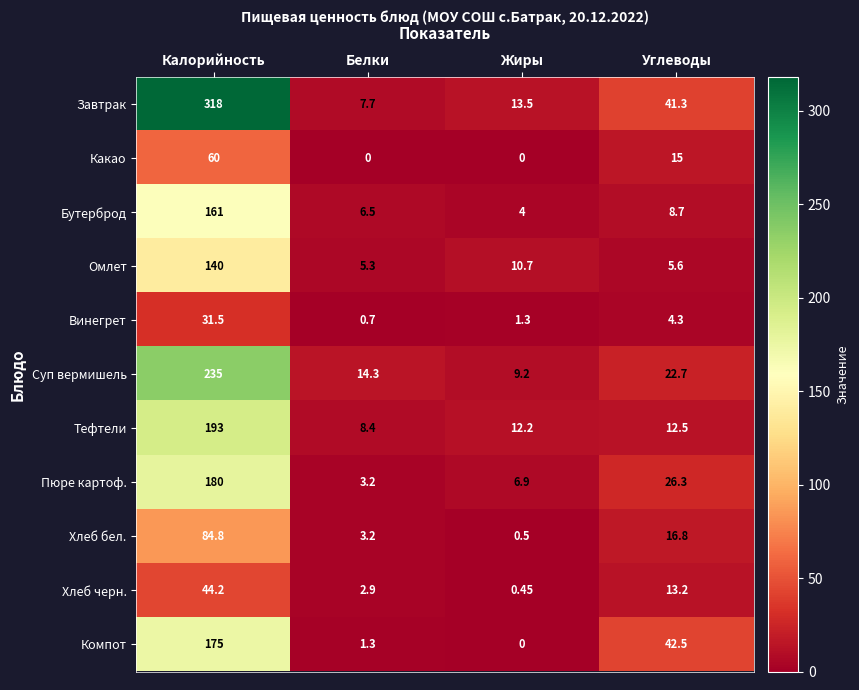

How many data points does each series have?

4